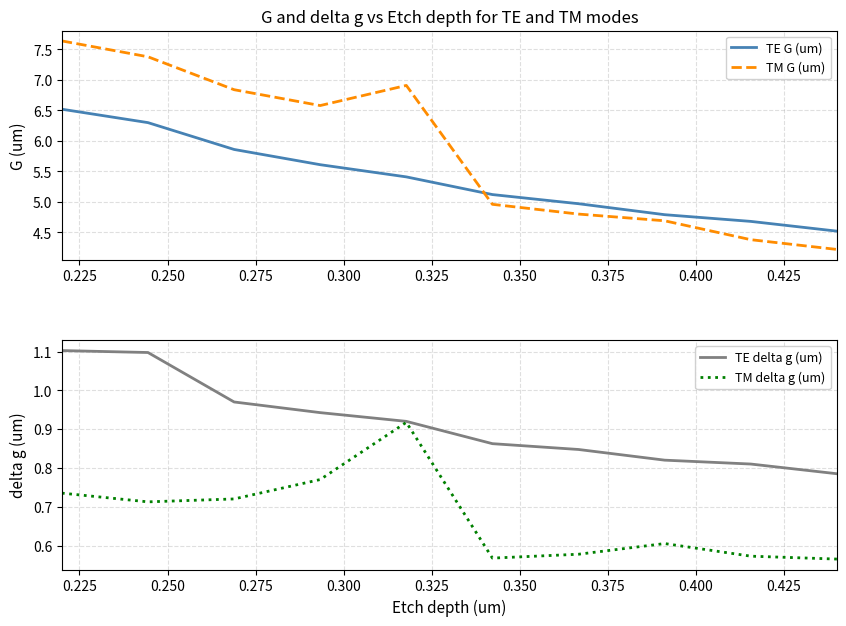

True or false: TE delta g (um) and TM G (um) intersect in this chart.

False